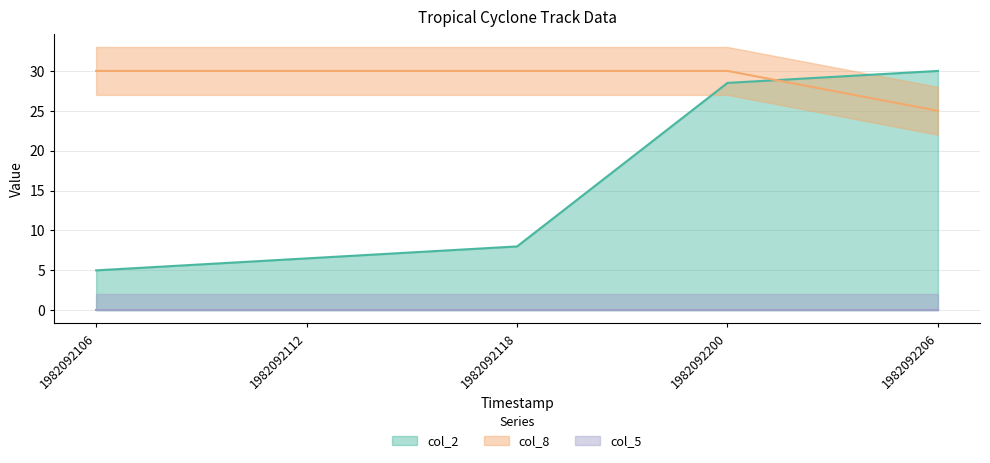

True or false: col_2 has more than 1 interior local peaks.

False